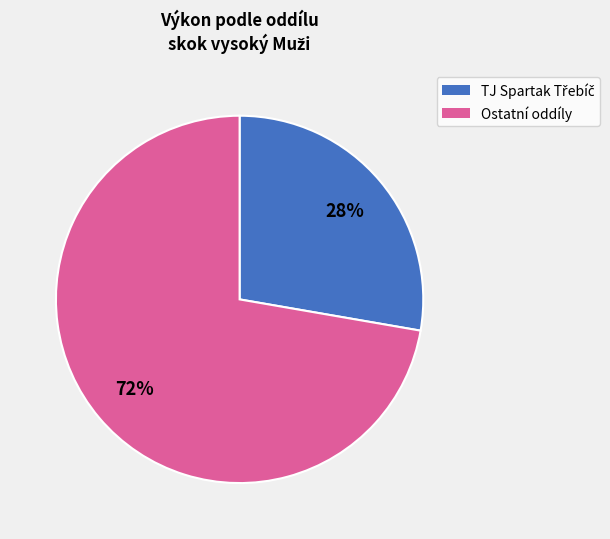

To the nearest percent, what is the average slice percentage?

50%